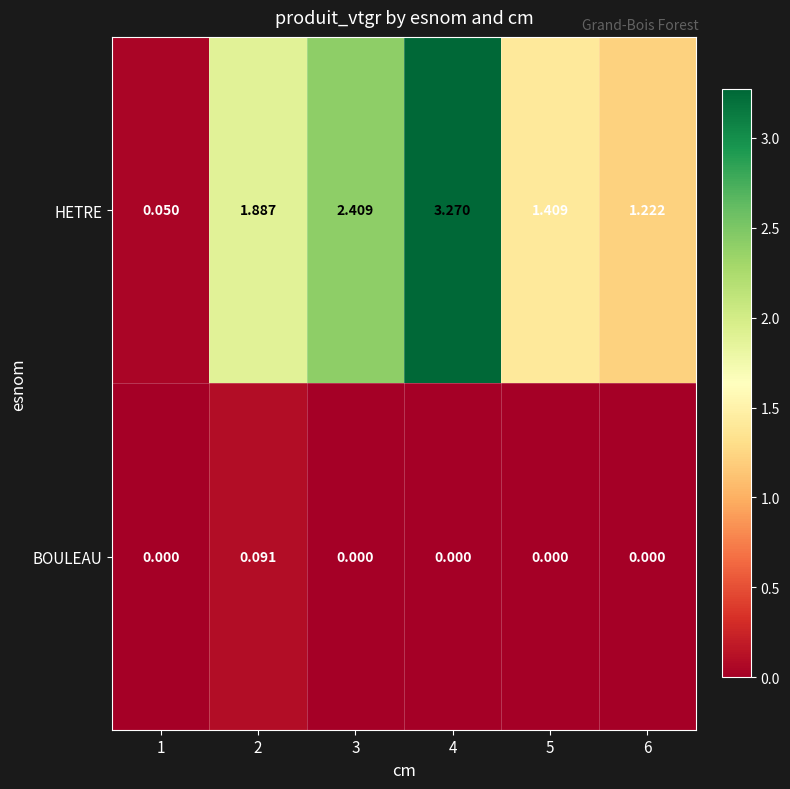

What is the difference between the highest and lowest values at 2?

1.8